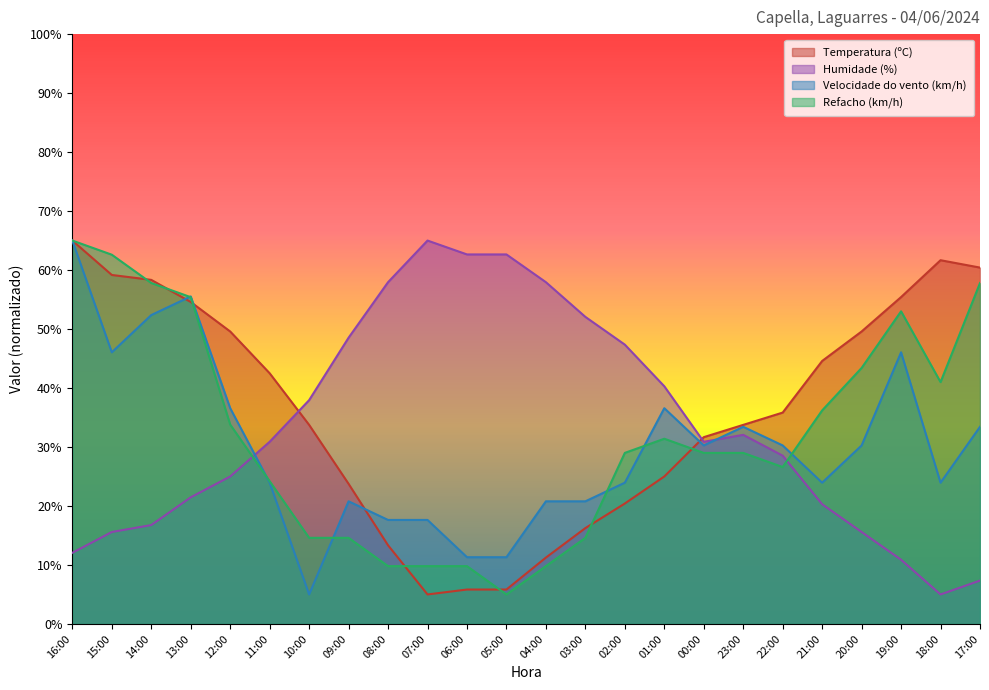

What is the minimum value for Humidade (%)?

5.0